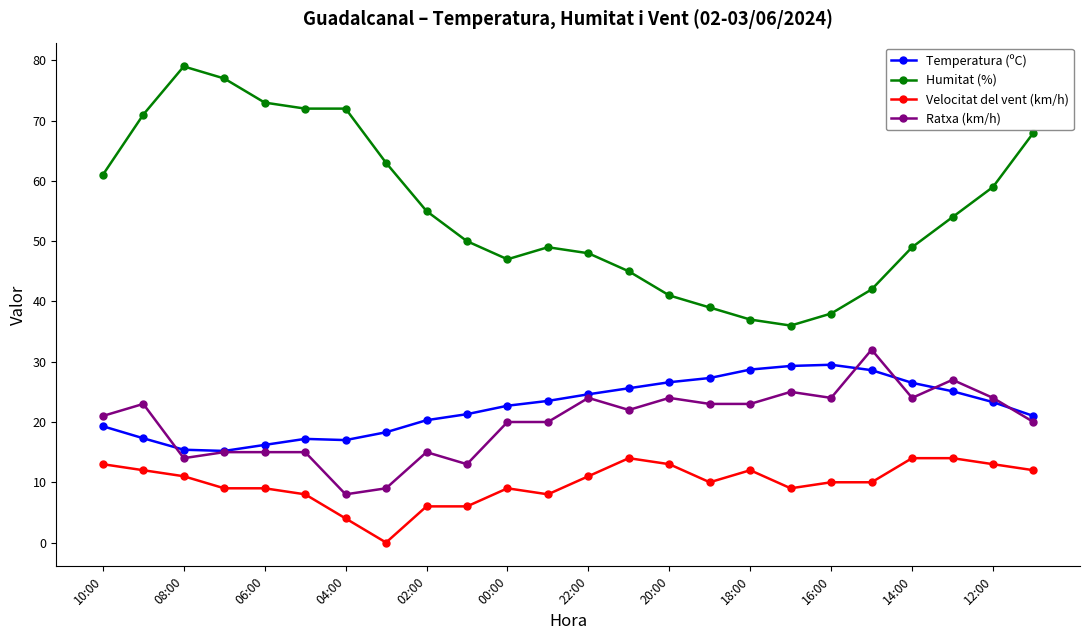

At how many categories does at least one series exceed 43?

18